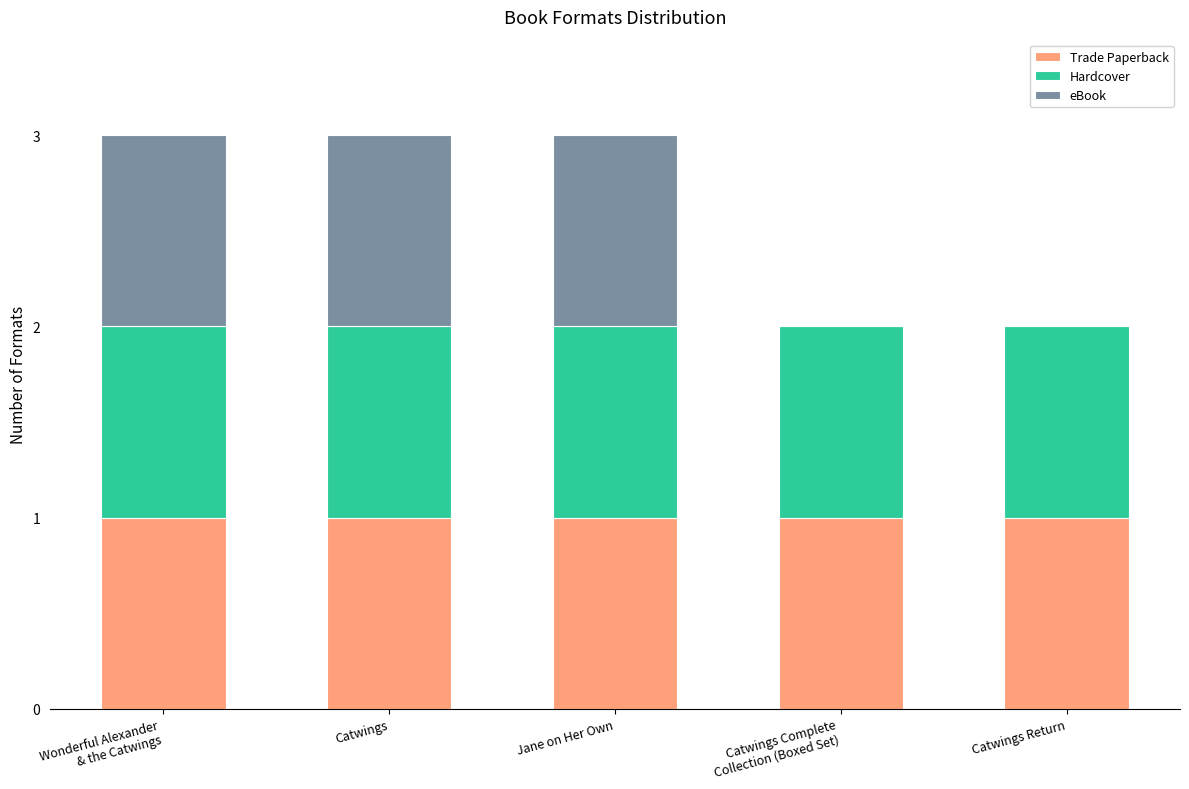

The Trade Paperback series shows 0 at Catwings. True or false?

False